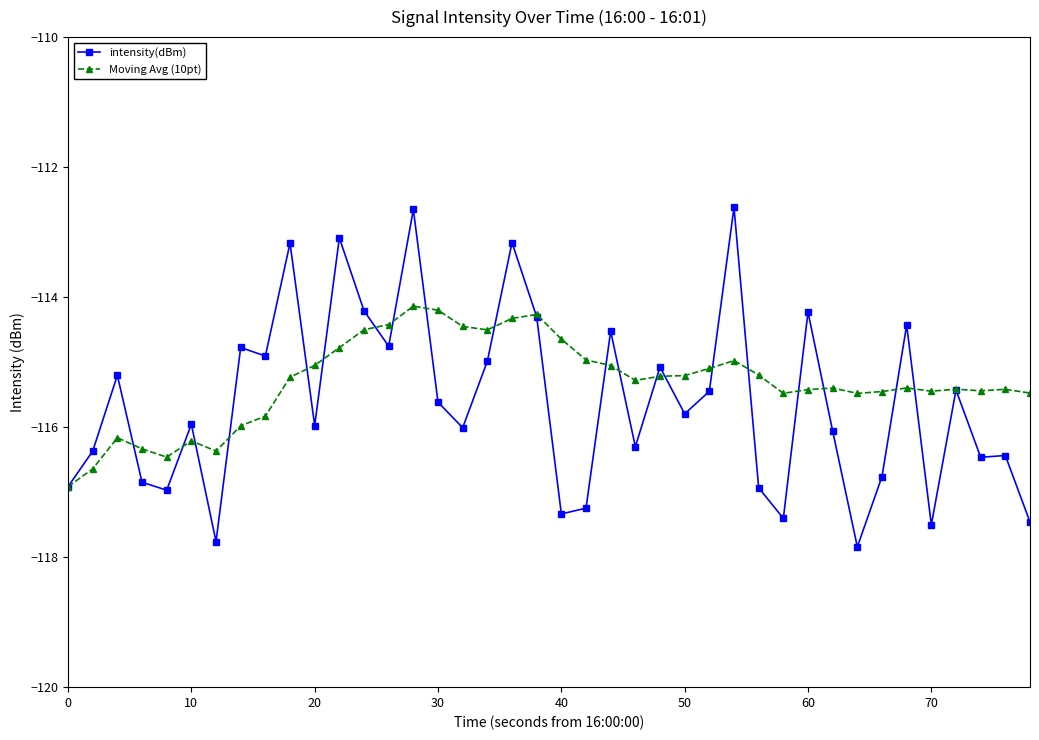

How many lines are shown in the chart?

2